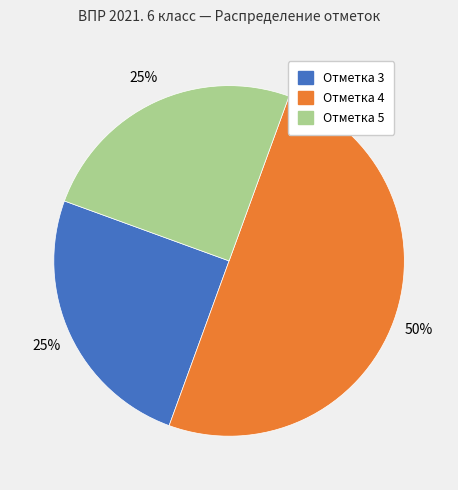

Does Отметка 3 account for over 50% of the chart?

No